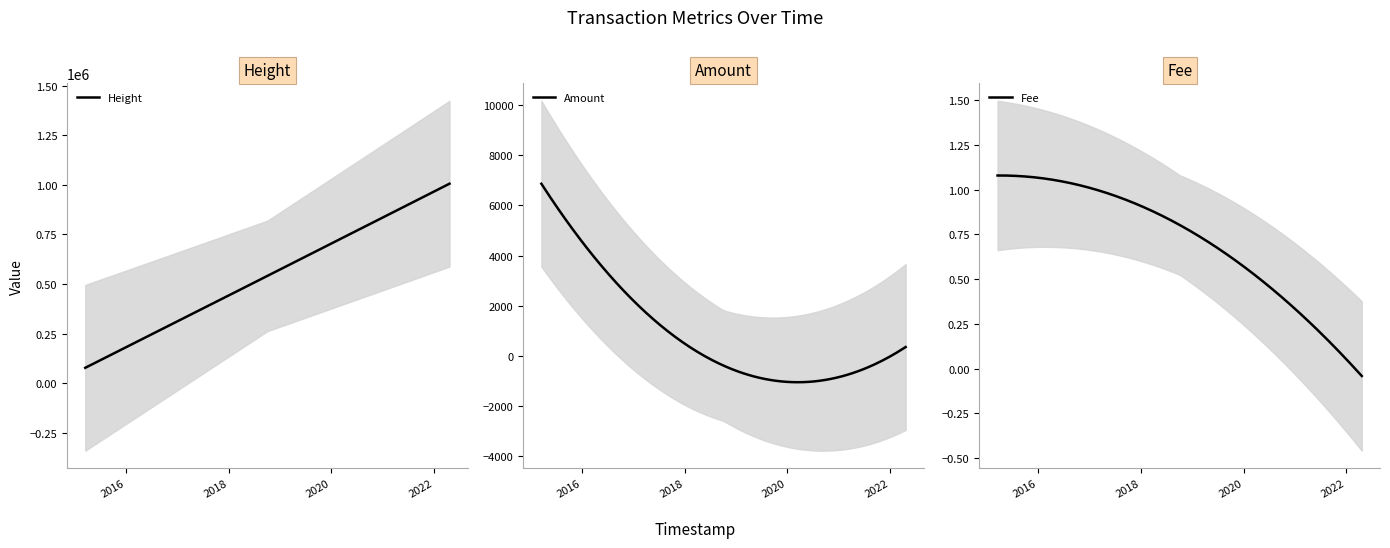

At which category is the sum across all series the highest?

2022-04-21